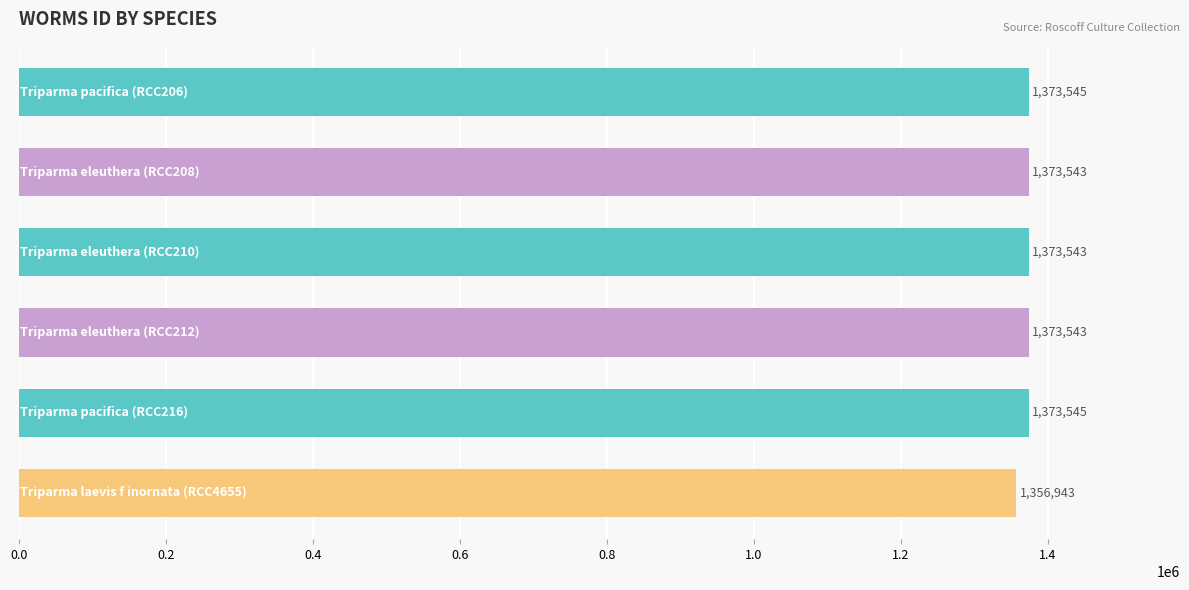

What is the minimum value shown in the chart?

1356943